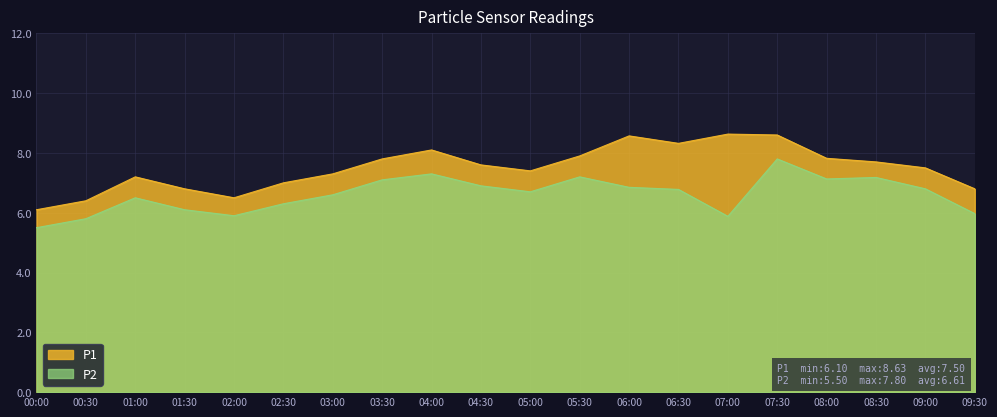

Does the chart display data point markers on the line(s)?

No